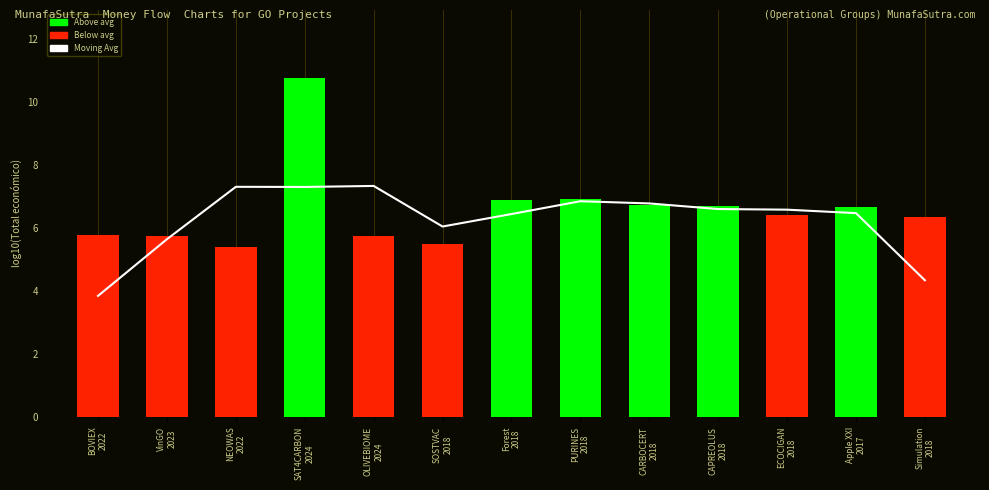

What is the smallest value displayed?

3.8